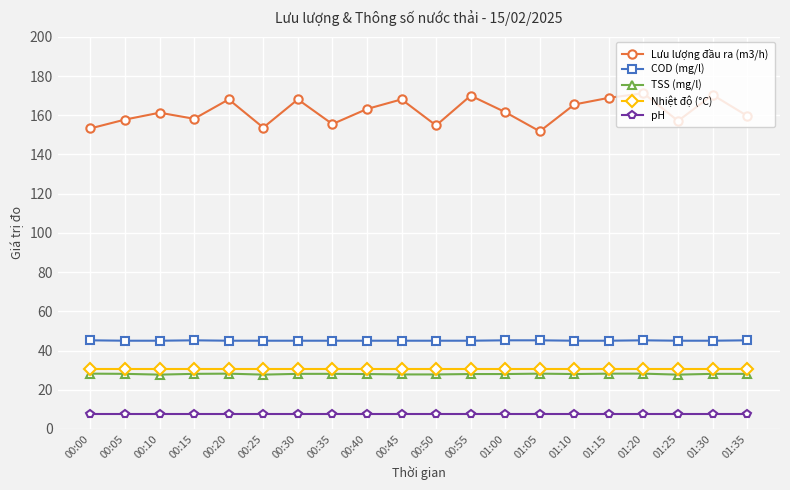

What is the difference between the Lưu lượng đầu ra (m3/h) values at 00:25 and 00:10?

7.6